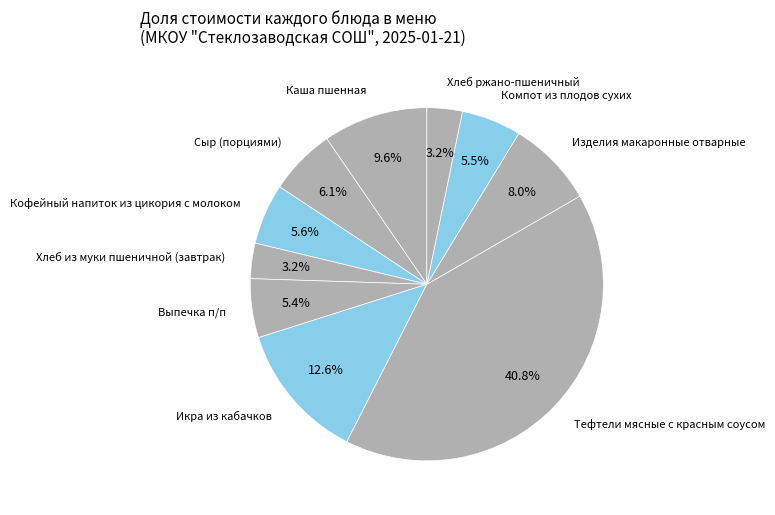

What is the largest slice in the pie chart?

Тефтели мясные с красным соусом